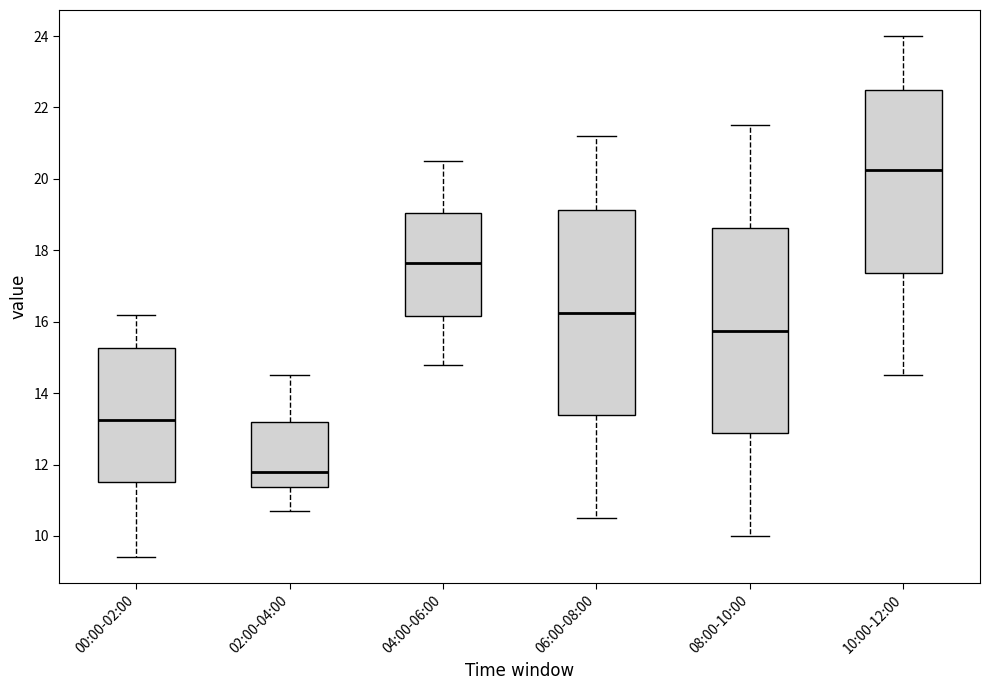

Reading left to right, read every box against the y-axis: the position of its median line, the range the box covers, and the ends of its whiskers. The values are not printed on the chart, so give them approximately, as read against the axis.

00:00-02:00: median 13.2, box 11.6 to 15.2, whiskers 9.4 to 16.2
02:00-04:00: median 11.8, box 11.4 to 13.2, whiskers 10.8 to 14.6
04:00-06:00: median 17.6, box 16.2 to 19.0, whiskers 14.8 to 20.6
06:00-08:00: median 16.2, box 13.4 to 19.2, whiskers 10.6 to 21.2
08:00-10:00: median 15.8, box 12.8 to 18.6, whiskers 10.0 to 21.6
10:00-12:00: median 20.2, box 17.4 to 22.6, whiskers 14.6 to 24.0